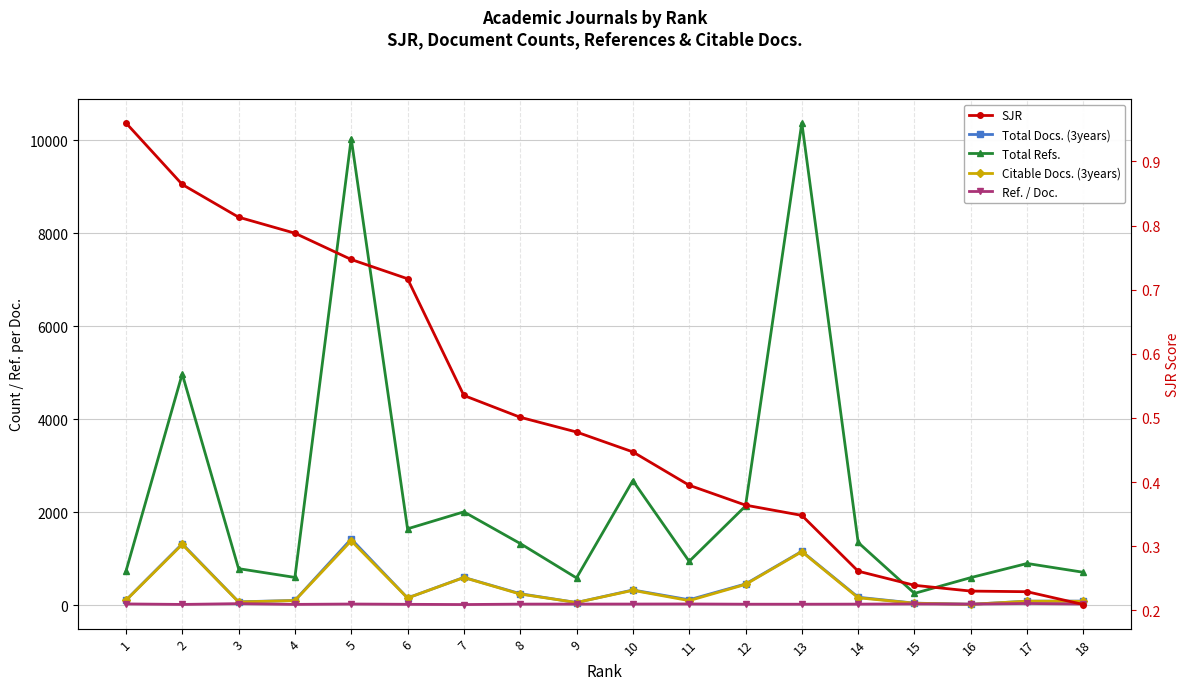

True or false: Total Refs. has a value of 595.0 at 4.

True